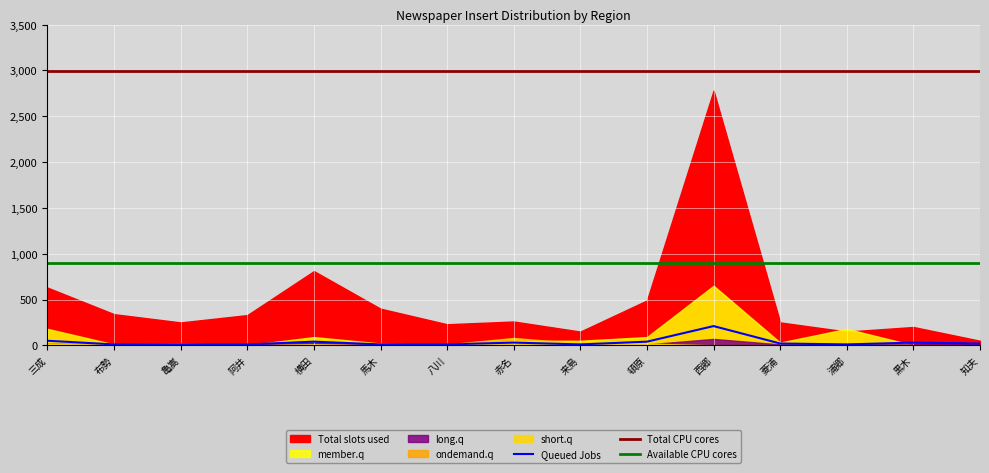

What is the highest value of the Queued Jobs series?

210